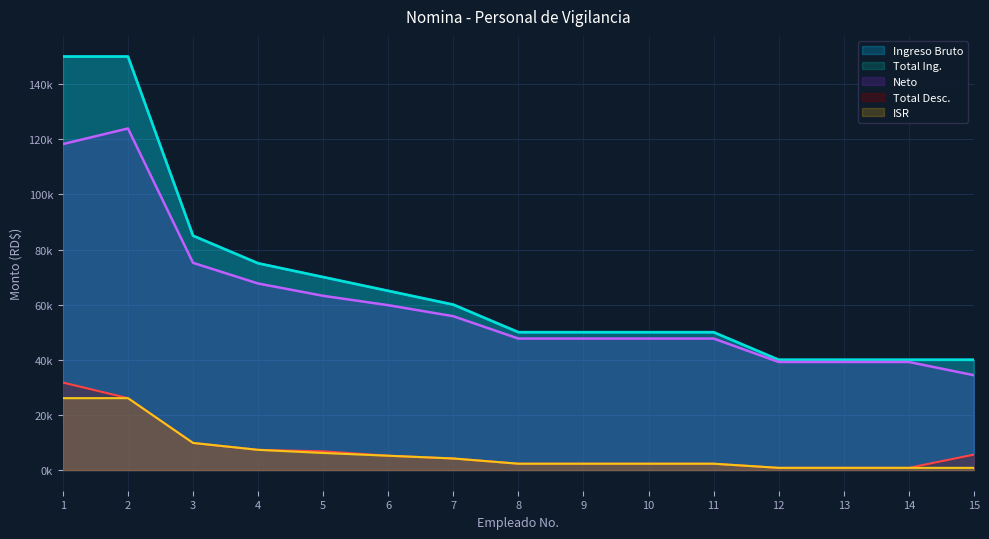

True or false: Total Ing. has more than 0 points higher than both neighbors.

False